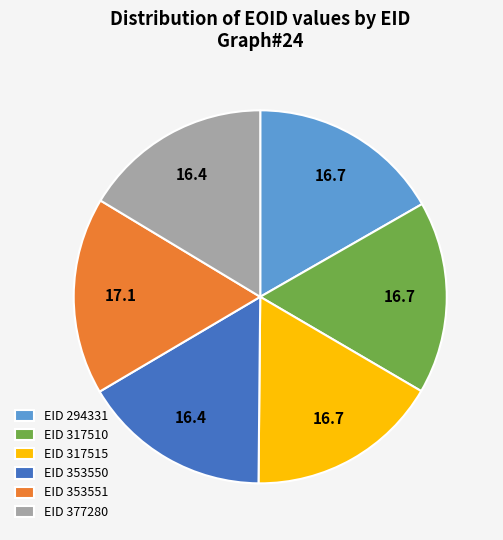

Do EID 377280 and EID 353550 together represent more than half of the pie?

No